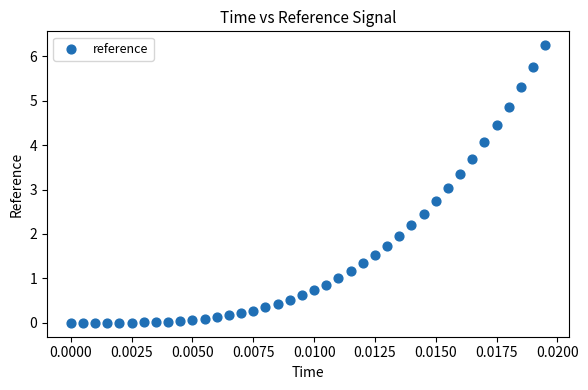

What is the range of Y values (max minus min)?

6.2